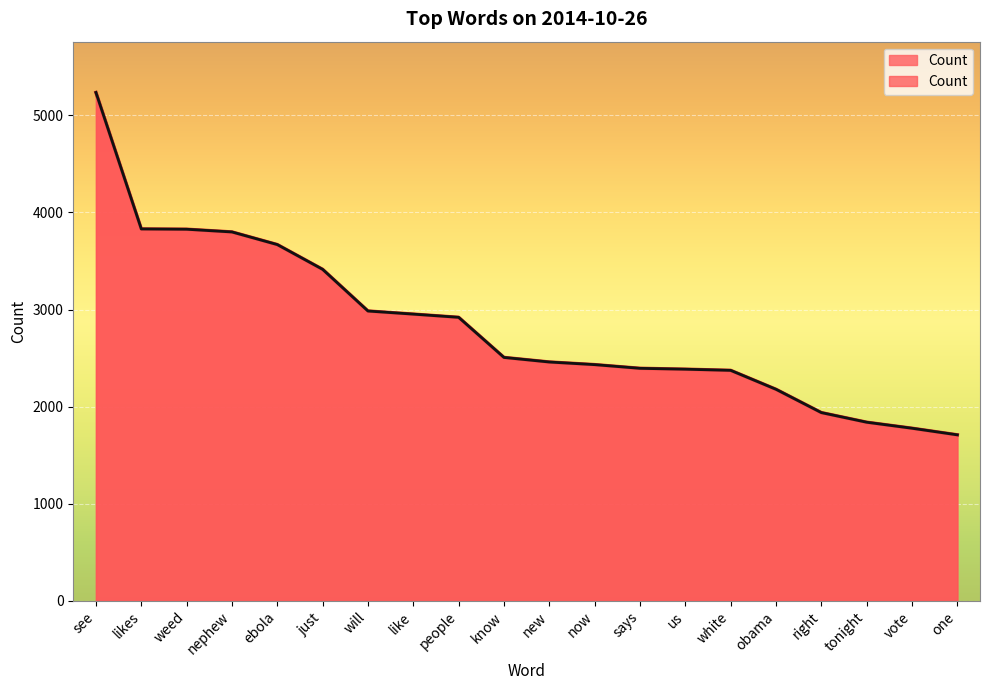

What is the difference between the maximum and minimum values?

3525